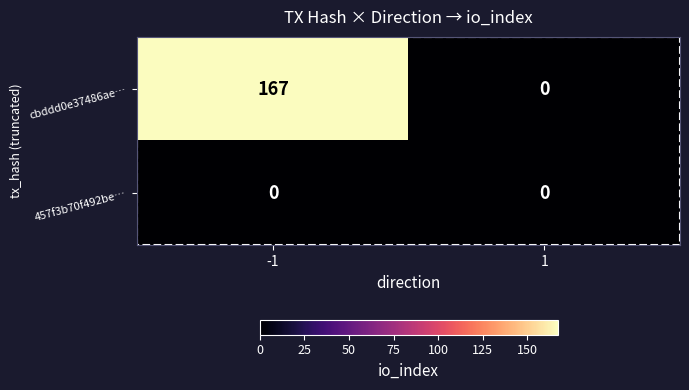

Between -1 and 1, which series saw the biggest shift?

cbddd0e37486ae…